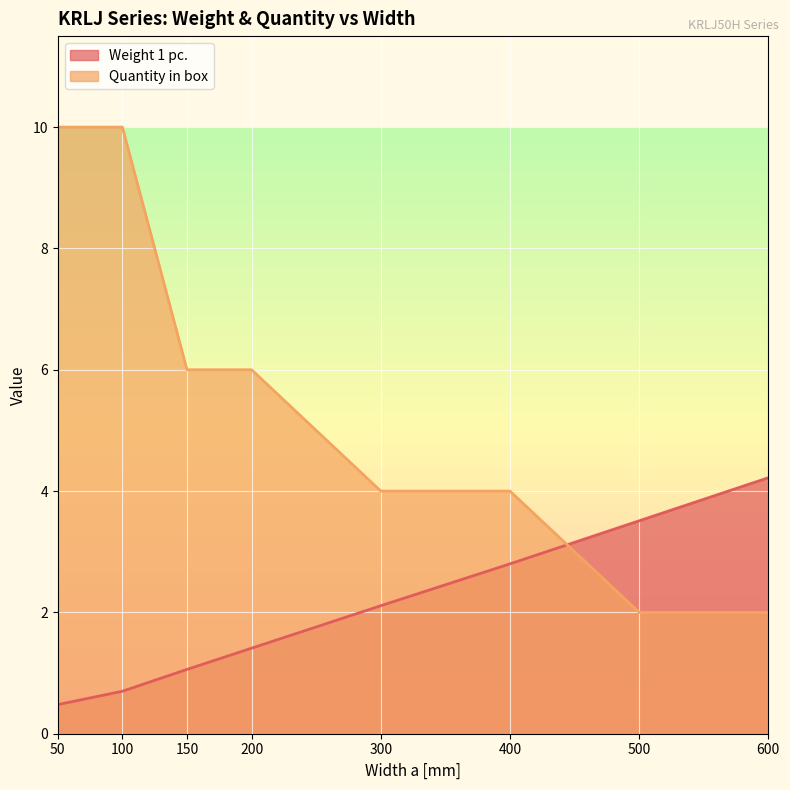

Reading right to left, transcribe all the data shown in this chart.

Weight 1 pc.: 4.2	3.5	2.8	2.1	1.4	1.1	0.7	0.5
Quantity in box: 2.0	2.0	4.0	4.0	6.0	6.0	10.0	10.0